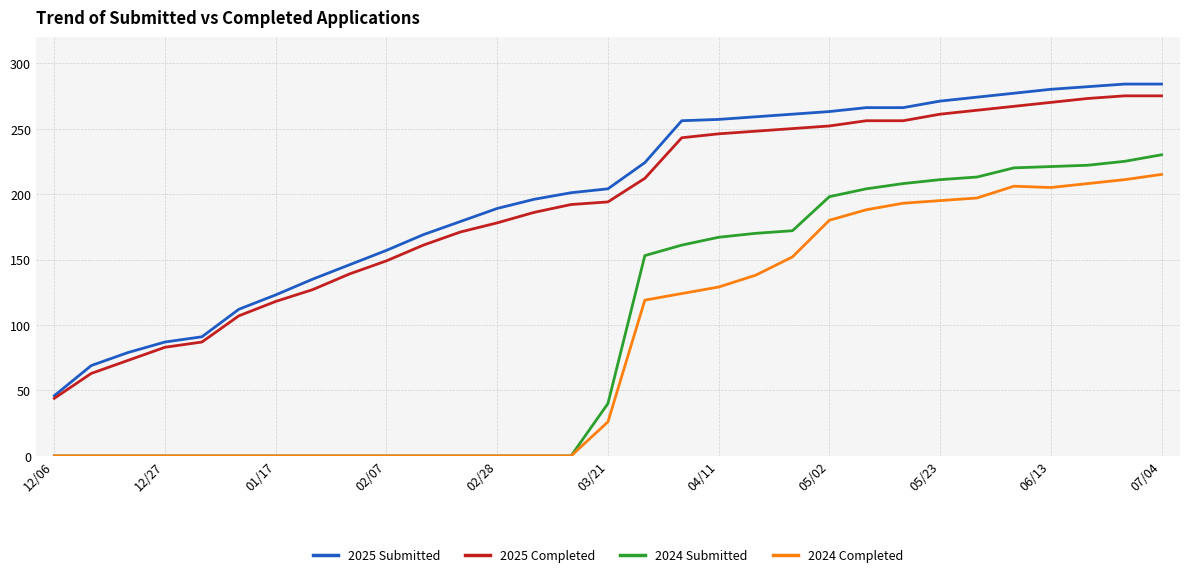

True or false: 2025 Submitted and 2024 Submitted intersect in this chart.

False